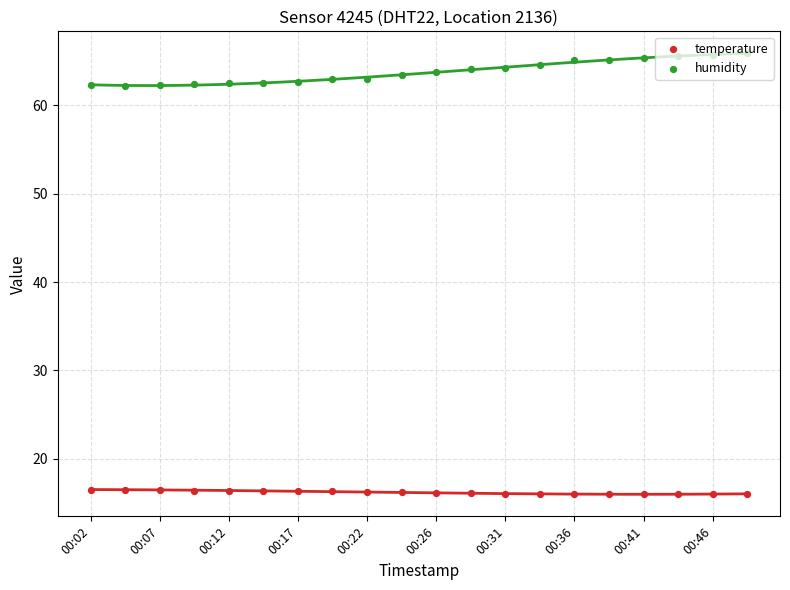

At how many categories does at least one series exceed 21?

20